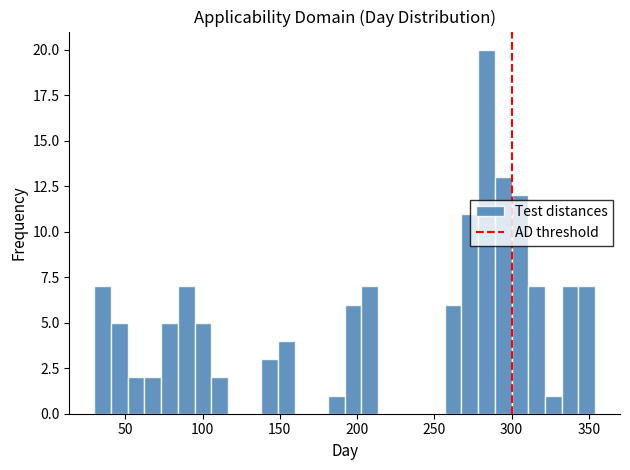

Around what value on the x-axis is the tallest bar? Give the approximate position of its centre, as read against the axis.

285